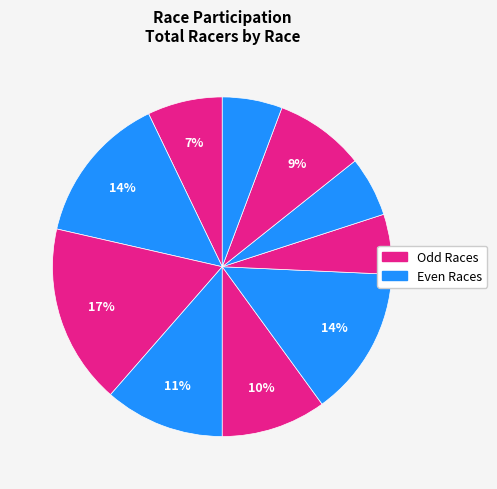

Is there a majority slice in this chart?

No